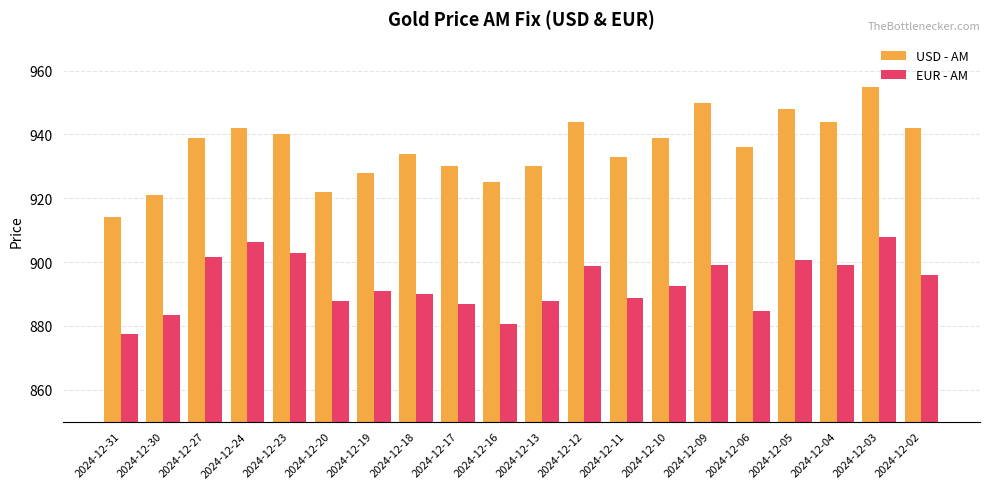

How many groups of bars are there?

20